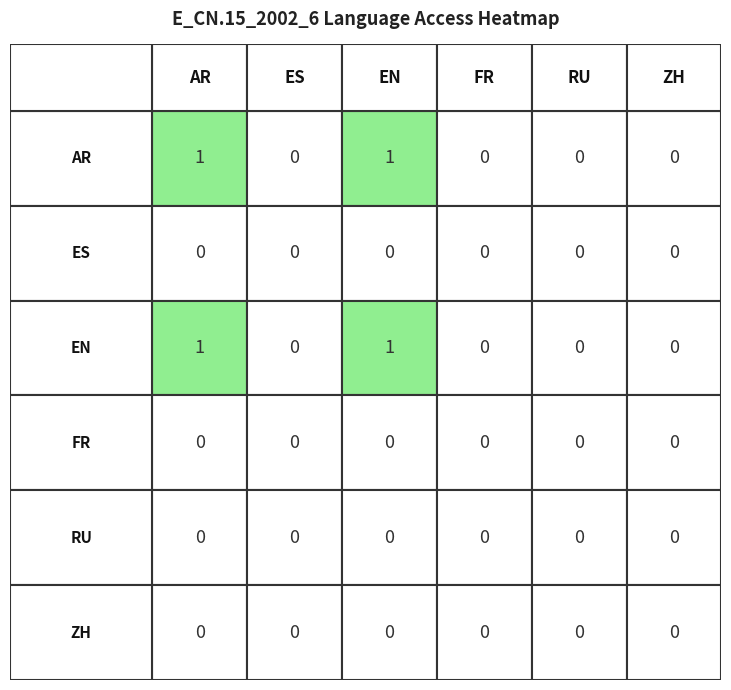

The value of ZH at 5 is 0. True or false?

True